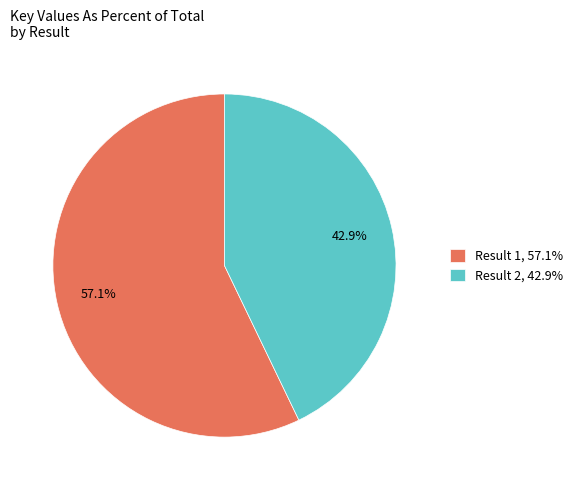

Do Result 2, 42.9% and Result 1, 57.1% together represent more than half of the pie?

Yes